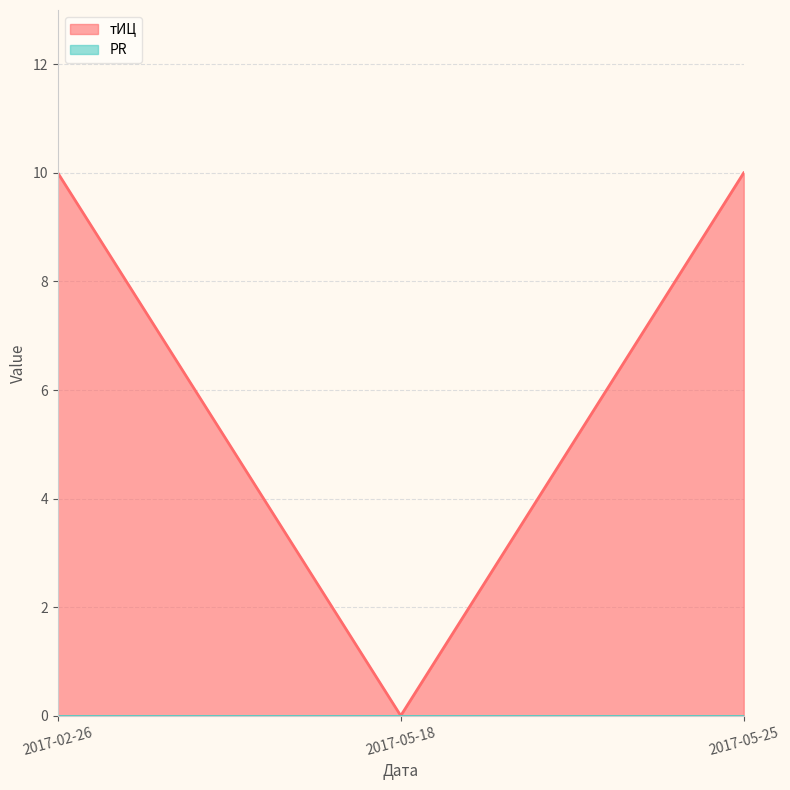

Is it true that the value at 2017-05-18 is 0?

True